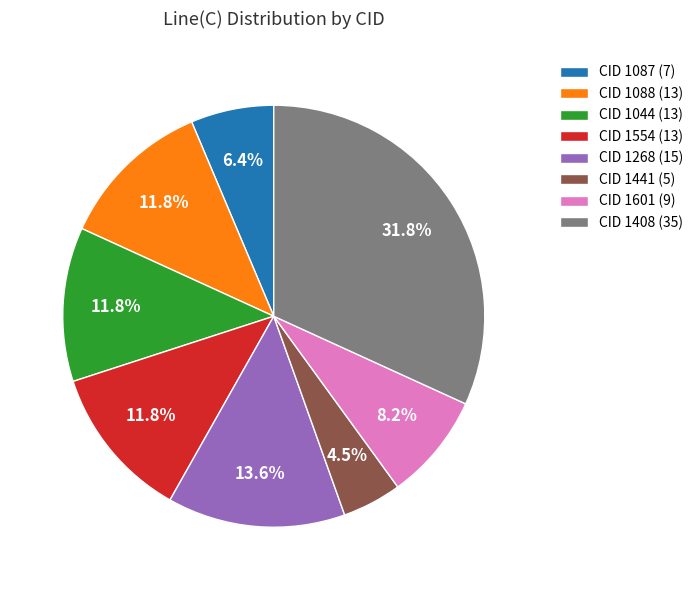

How much of the chart is everything except CID 1087?

93.6%